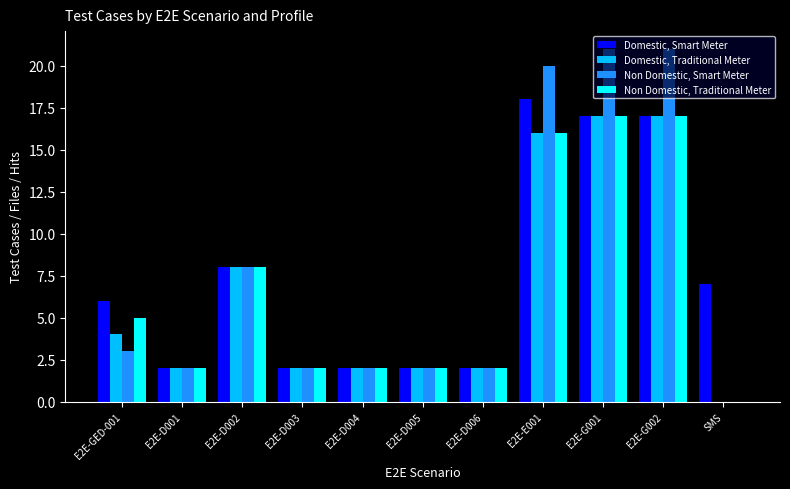

Is the value of Non Domestic, Smart Meter at E2E-D005 greater than the value of Domestic, Traditional Meter at E2E-E001?

No